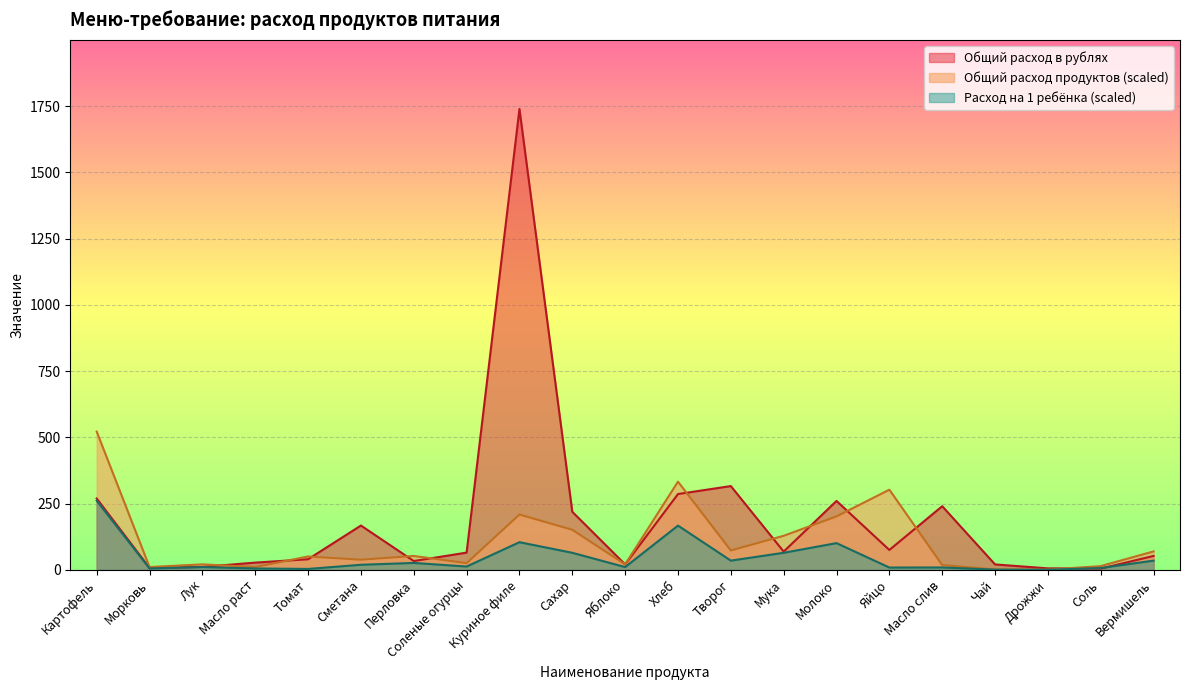

At how many categories does at least one series exceed 1084?

1